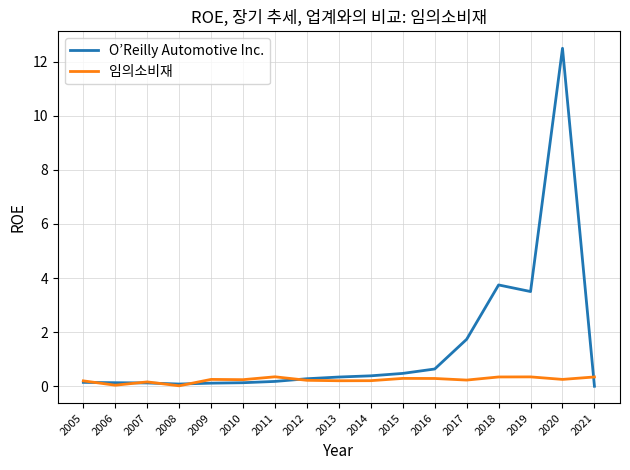

Which series has the largest range (max minus min)?

O’Reilly Automotive Inc.